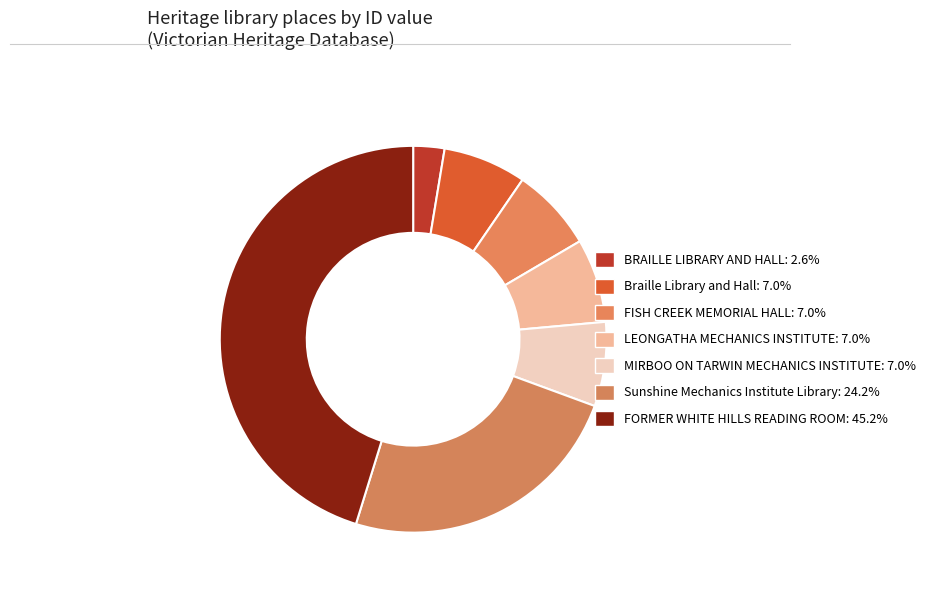

Which slice is the smallest?

BRAILLE LIBRARY AND HALL